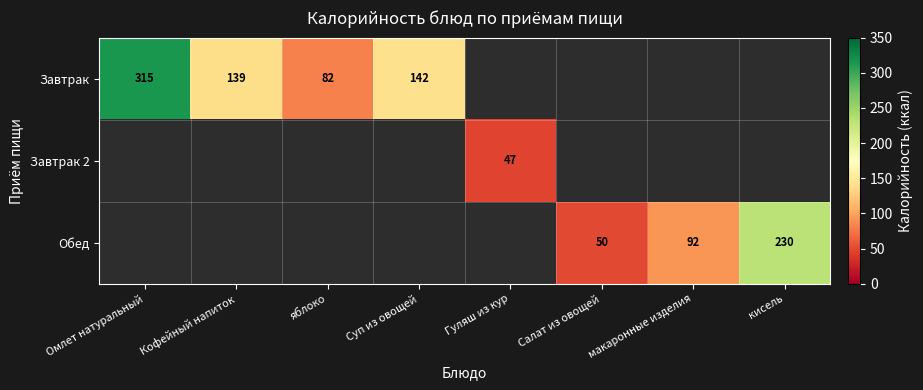

Which category has the highest value across all series?

Омлет натуральный